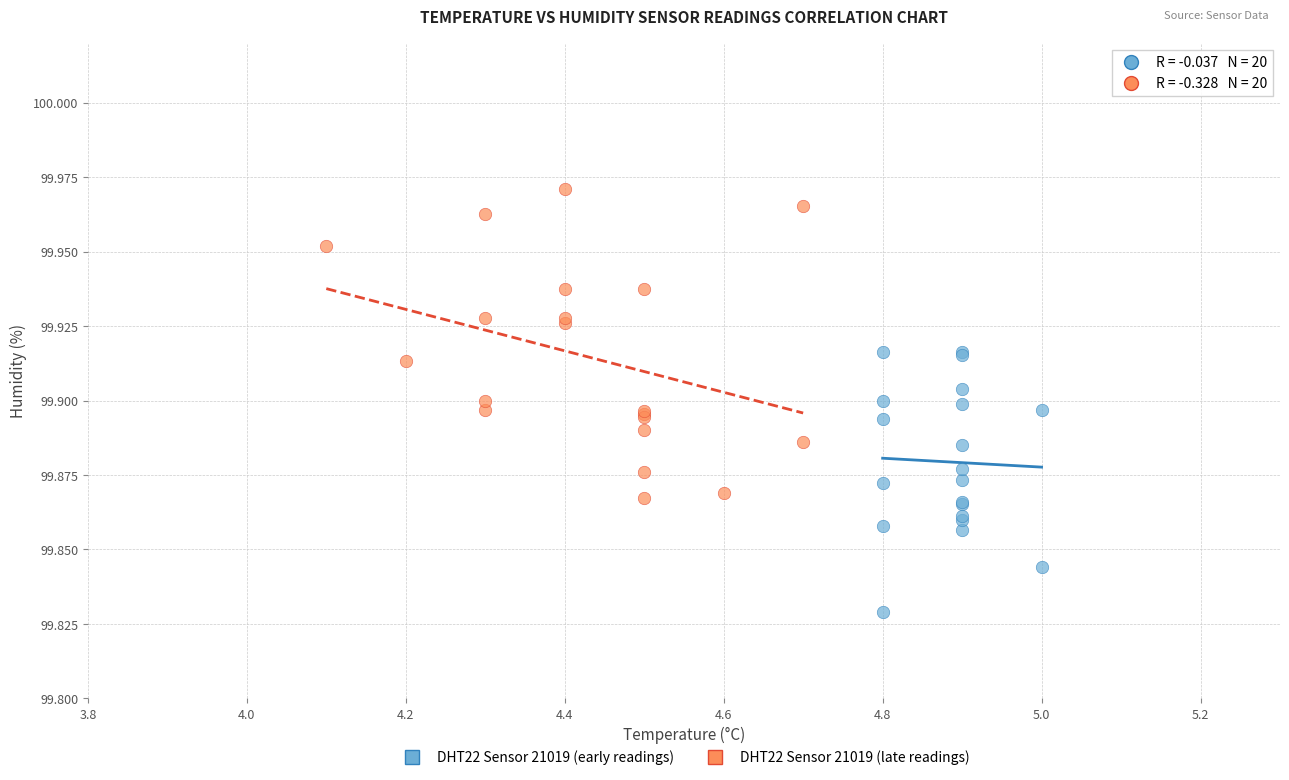

Which series reaches the maximum Y coordinate?

DHT22 Sensor 21019 (late readings)